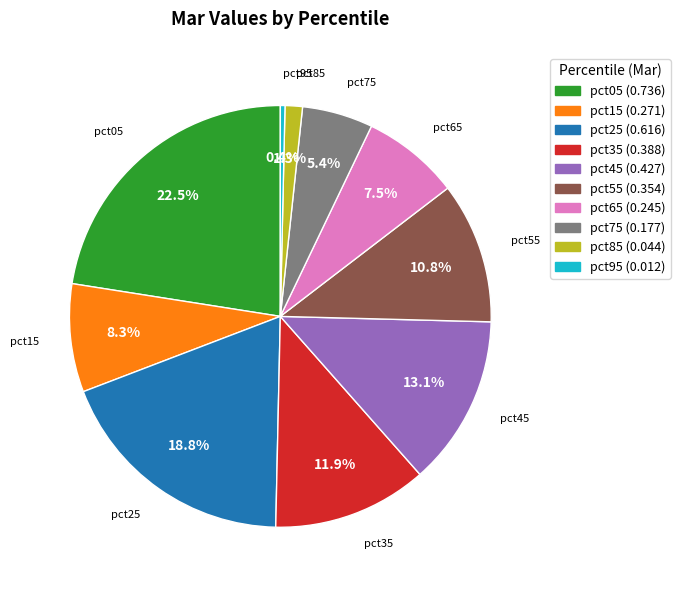

Rank the categories by value from highest to lowest.

pct05, pct25, pct45, pct35, pct55, pct15, pct65, pct75, pct85, pct95